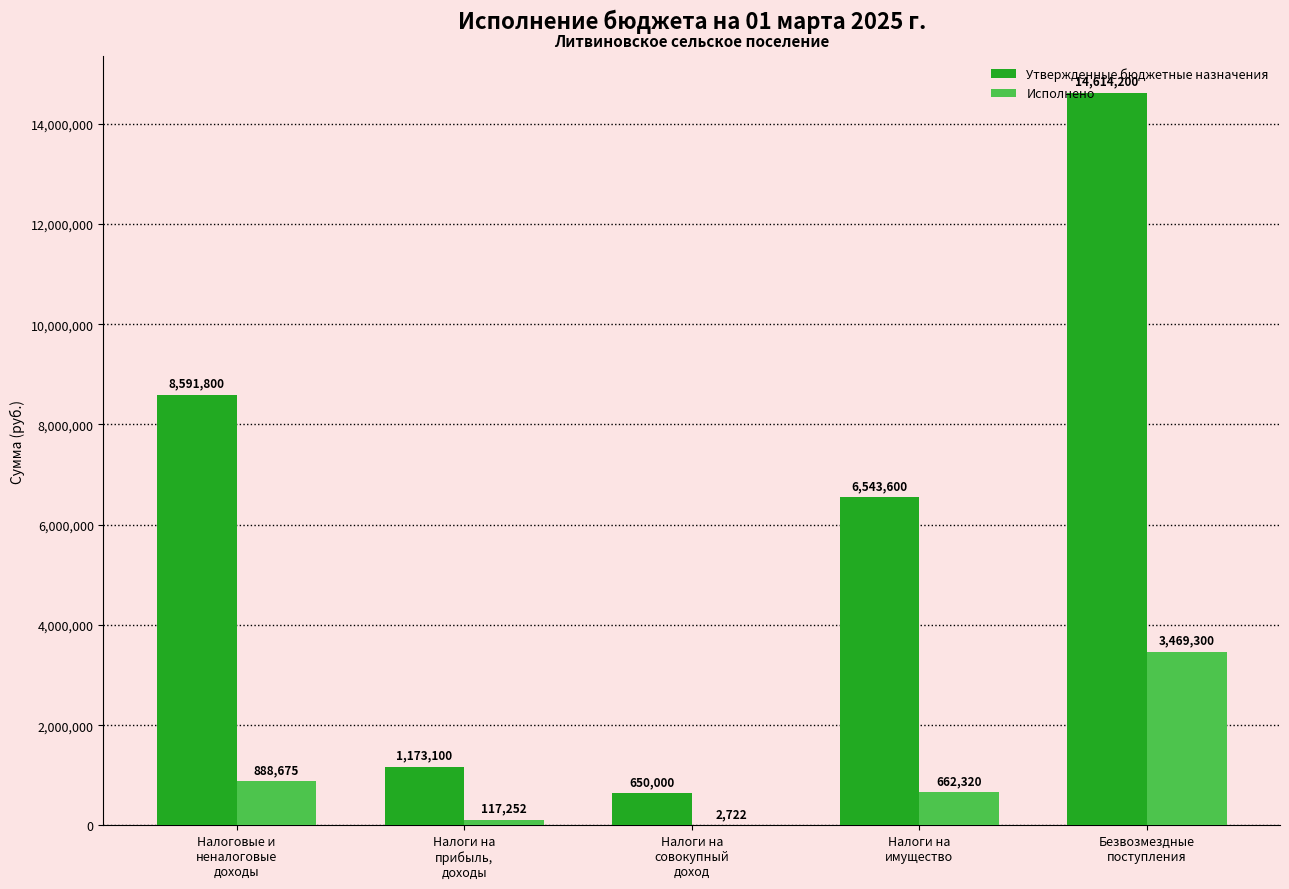

What is the maximum value shown in the chart?

14614200.0